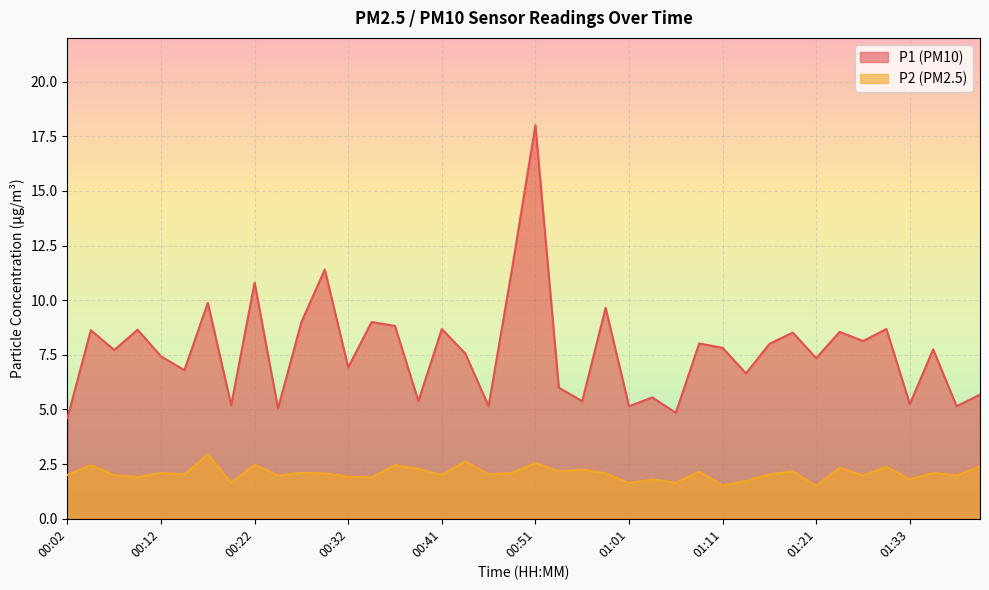

The P1 series shows 5.5 at 01:03. True or false?

True